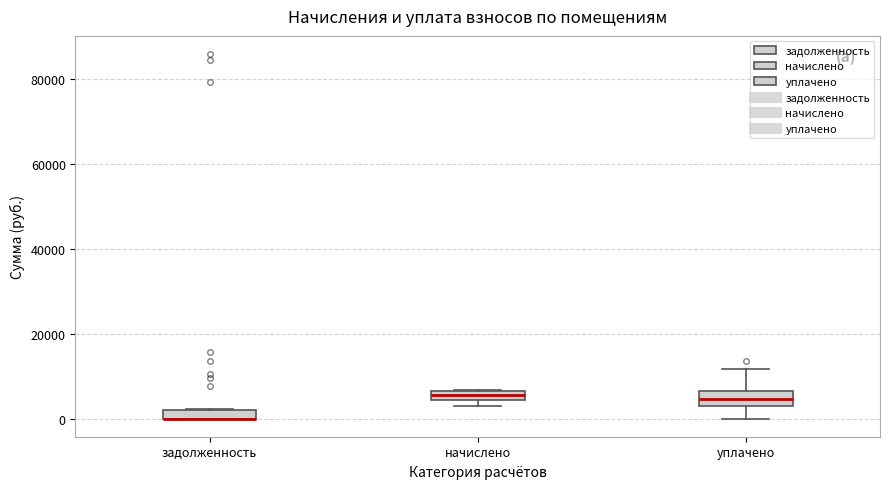

Where is the upper edge of the box for начислено on the y-axis? The values are not printed on the chart, so give them approximately, as read against the axis.

6000